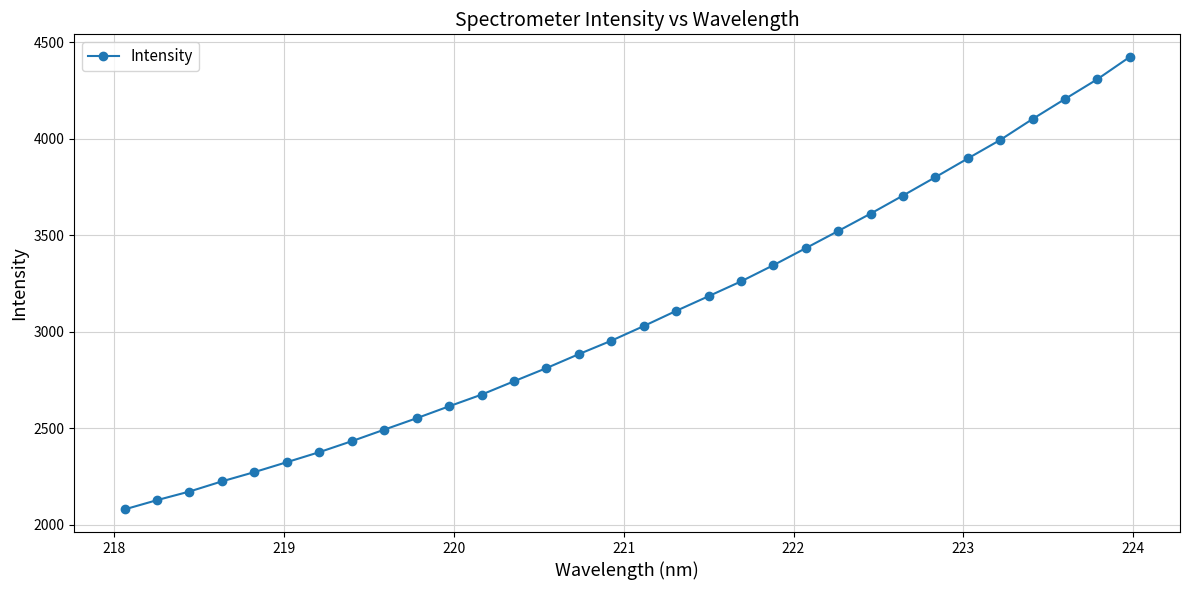

What is the average value?

3082.9